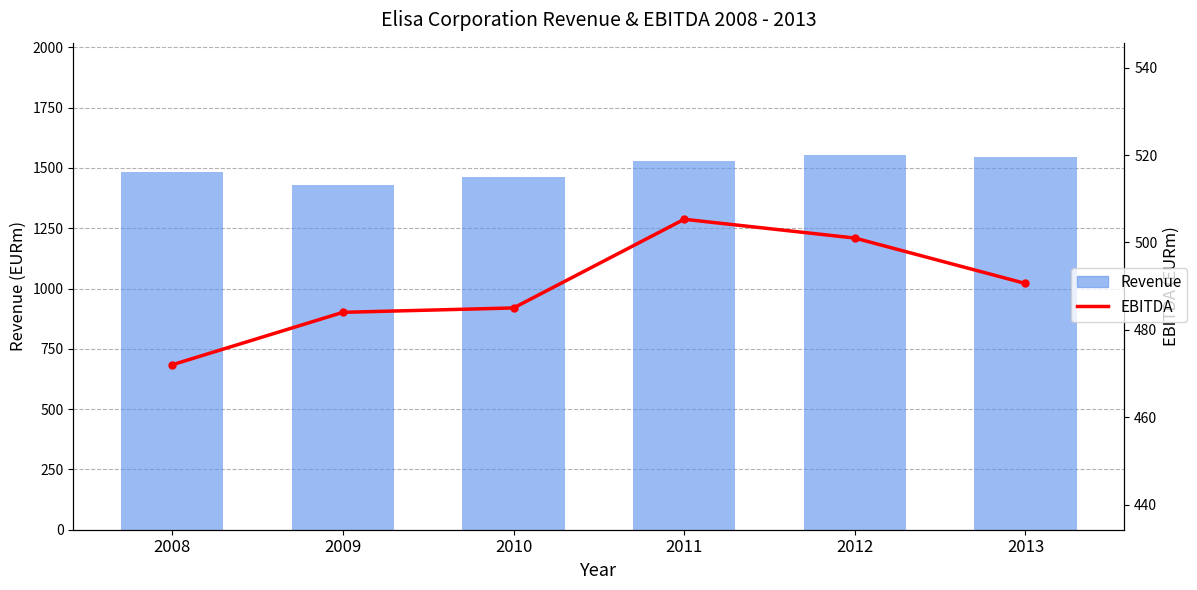

What is the sum of all EBITDA values?

2937.9